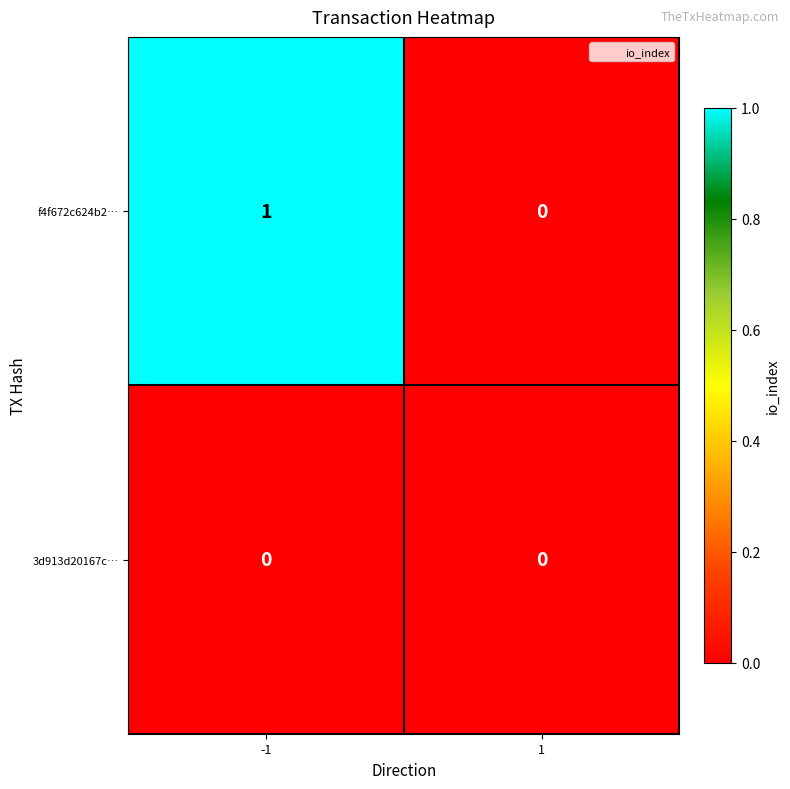

True or false: f4f672c624b2… has a value of 1 at 1.

False